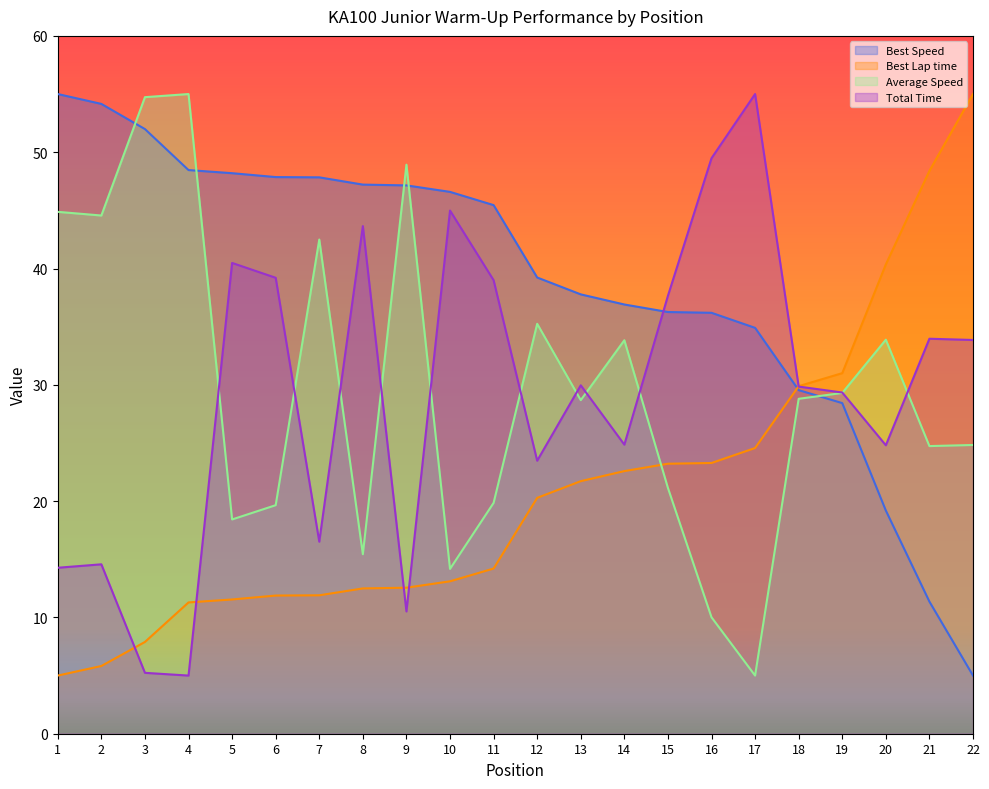

Count the number of data series in this chart.

4